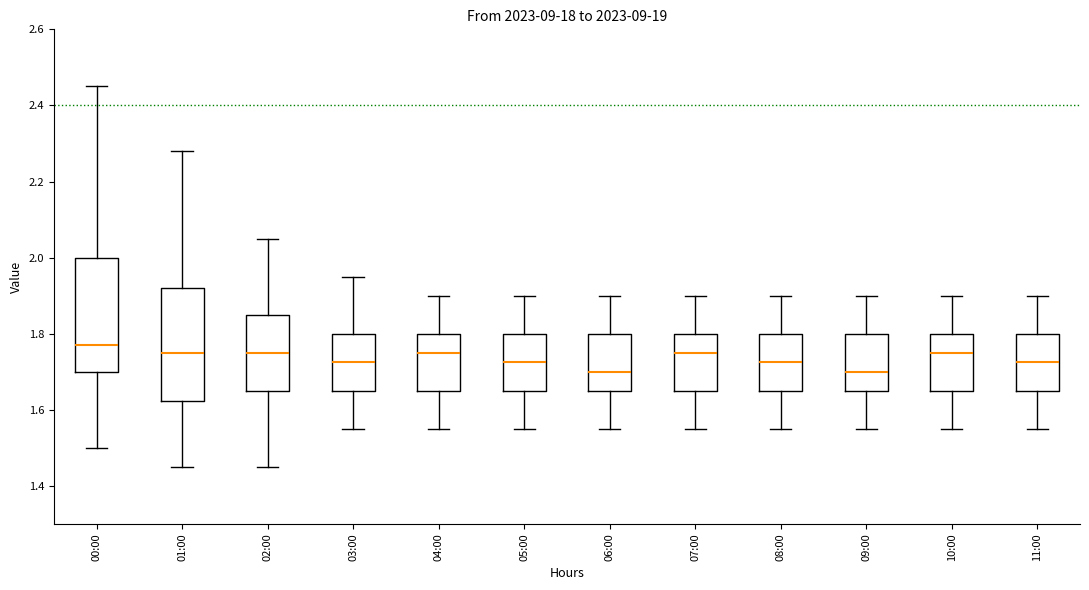

Where does the median line of the box for 04:00 sit on the y-axis? The values are not printed on the chart, so give them approximately, as read against the axis.

1.76